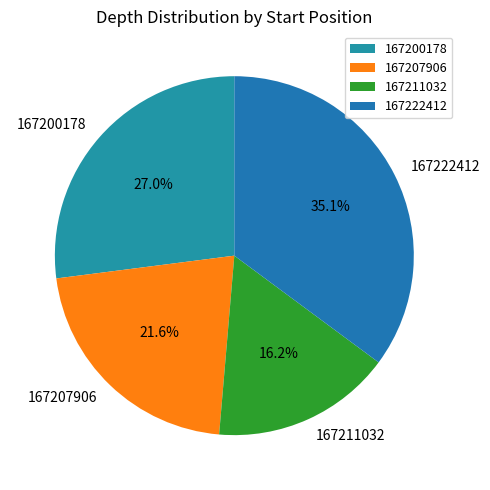

True or false: 167211032 accounts for 16% of the total.

True